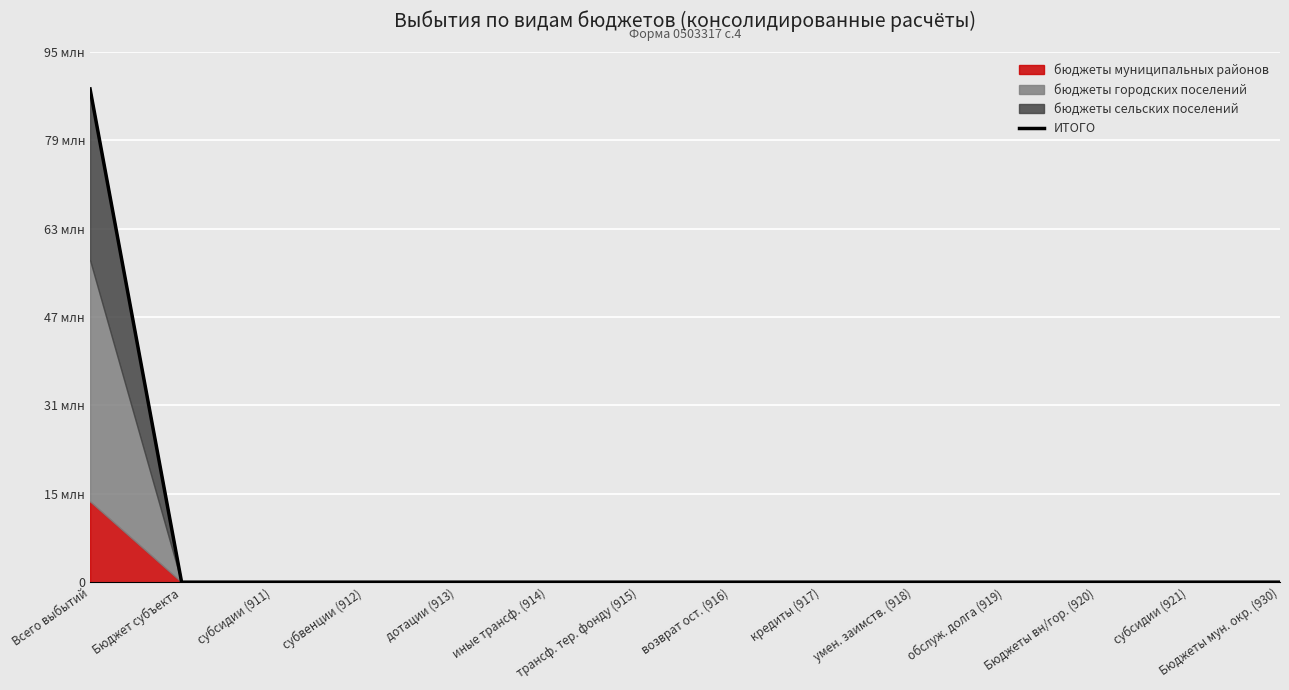

The chart shows a value of 0.0 at трансф. тер. фонду (915). True or false?

True